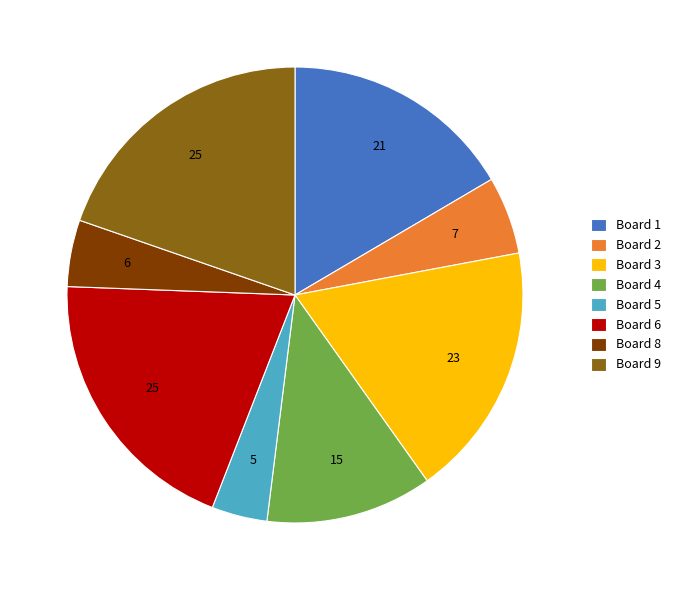

Is it true that Board 5 is 13% of the pie?

False